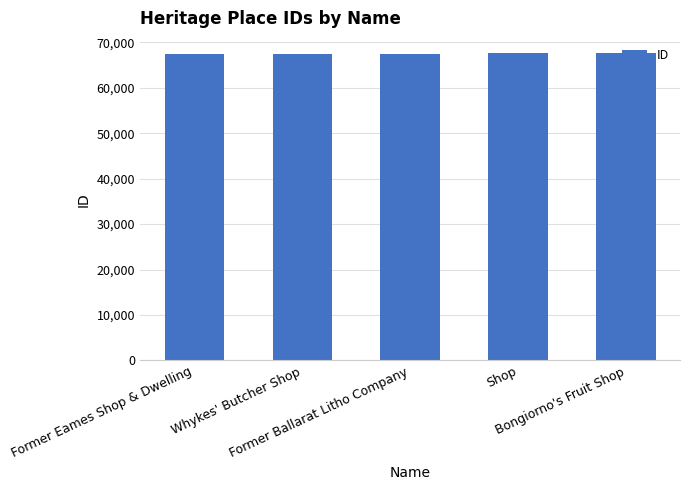

What is the sum of the values at Shop and Whykes' Butcher Shop?

134988